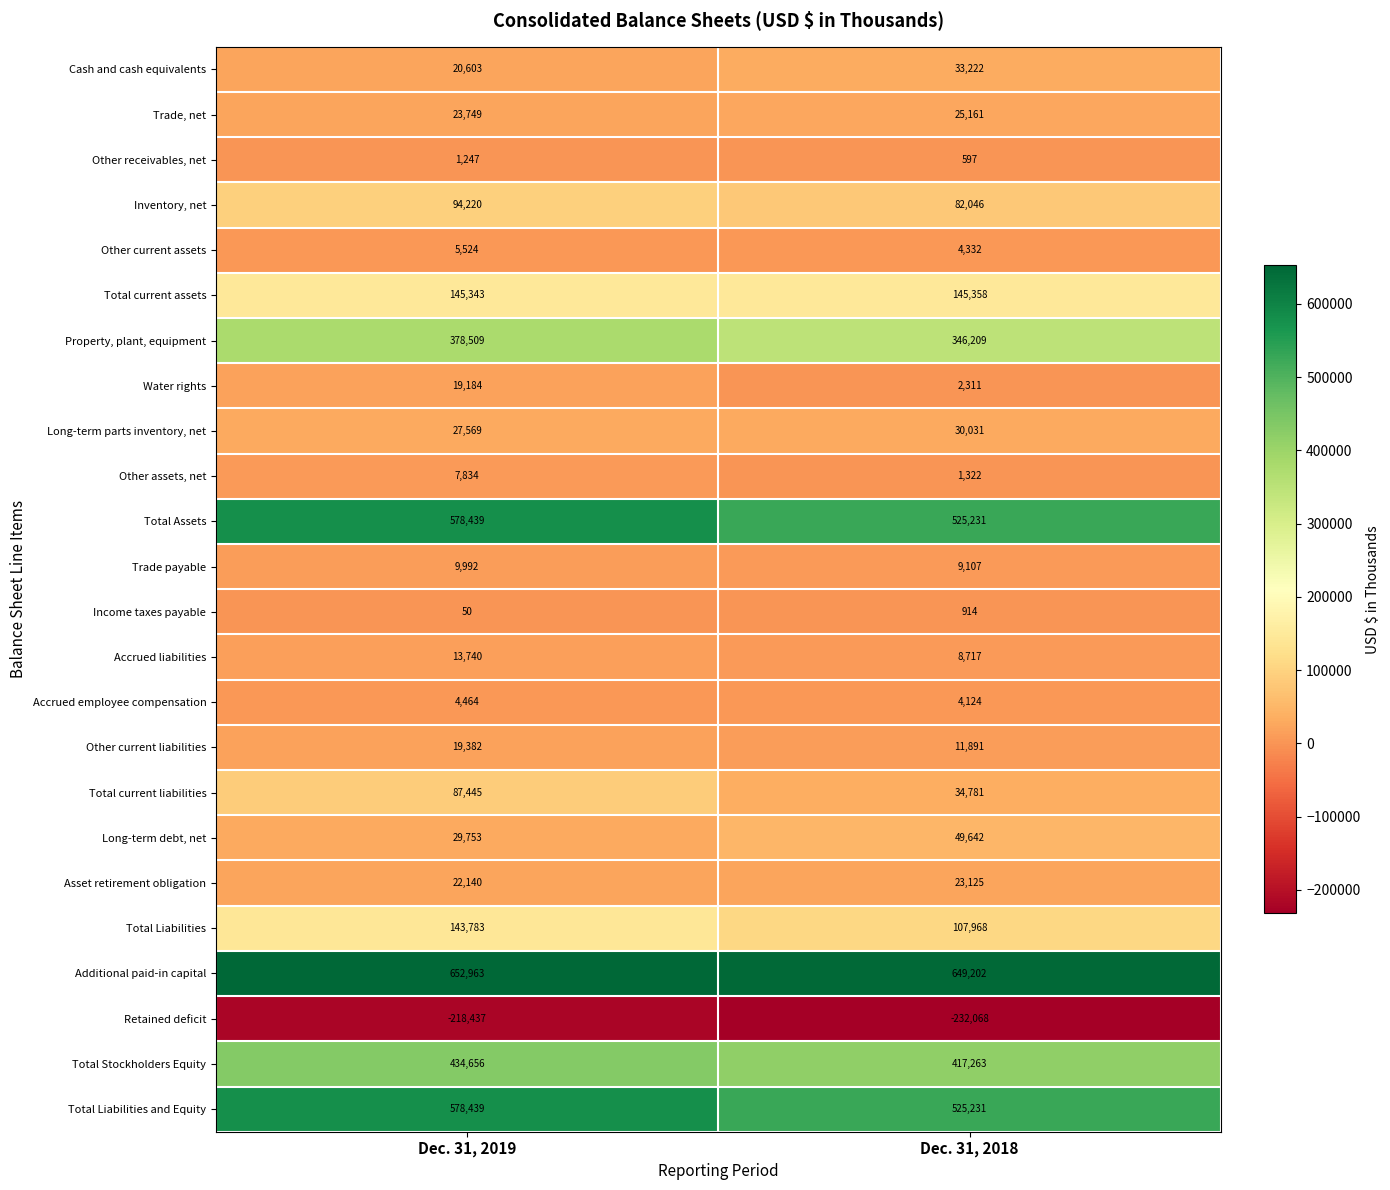

The value of Total Liabilities and Equity at Dec. 31, 2019 is 578439. True or false?

True